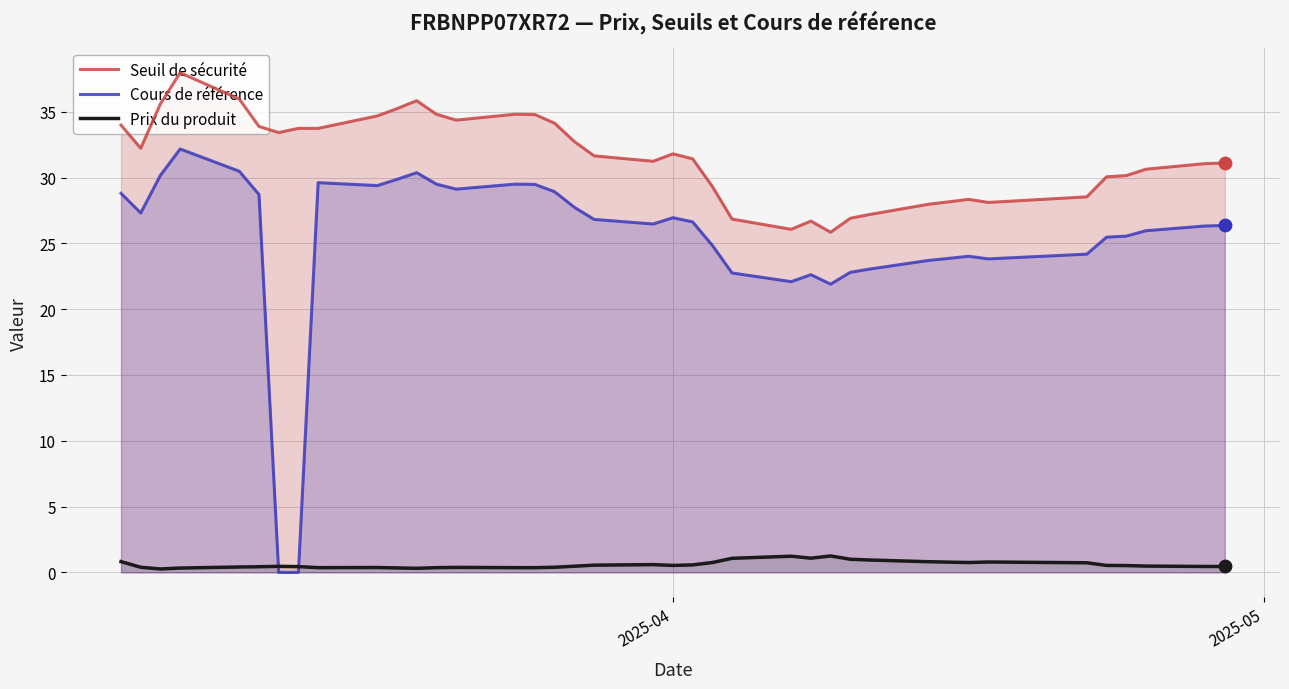

Which series has the largest total across all categories?

Seuil de sécurité